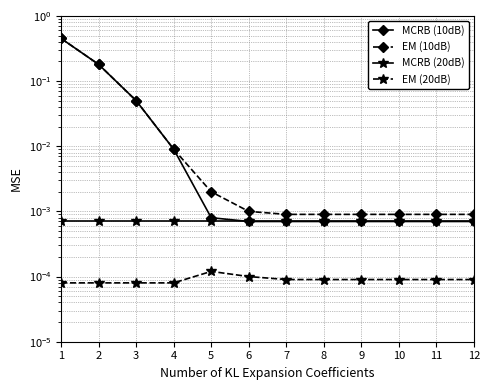

Which series has the largest total across all categories?

EM (10dB)